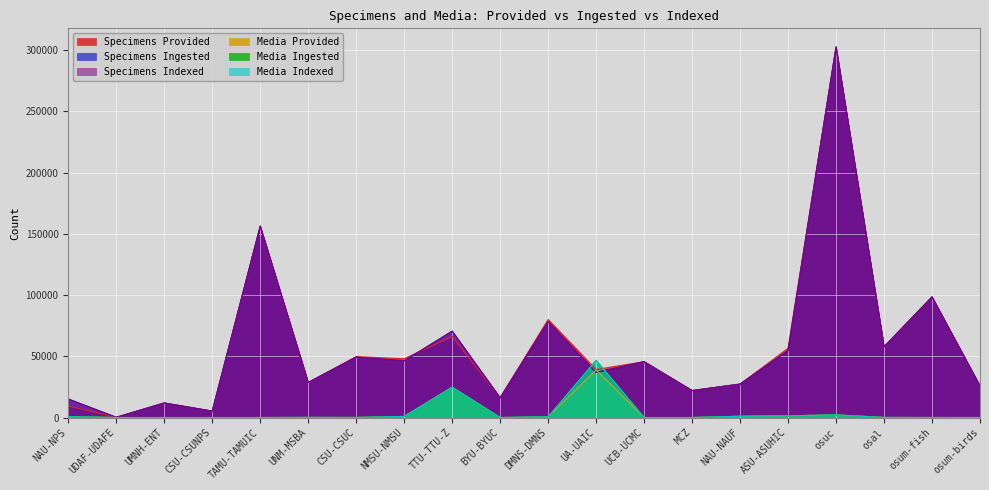

At which category does Specimens Provided reach its first local valley?

UDAF-UDAFE